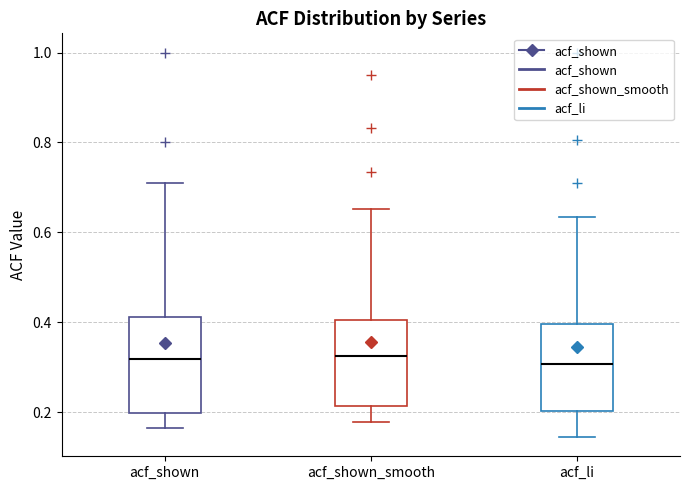

Comparing the boxes themselves (not the whiskers), which one is the tallest?

acf_shown